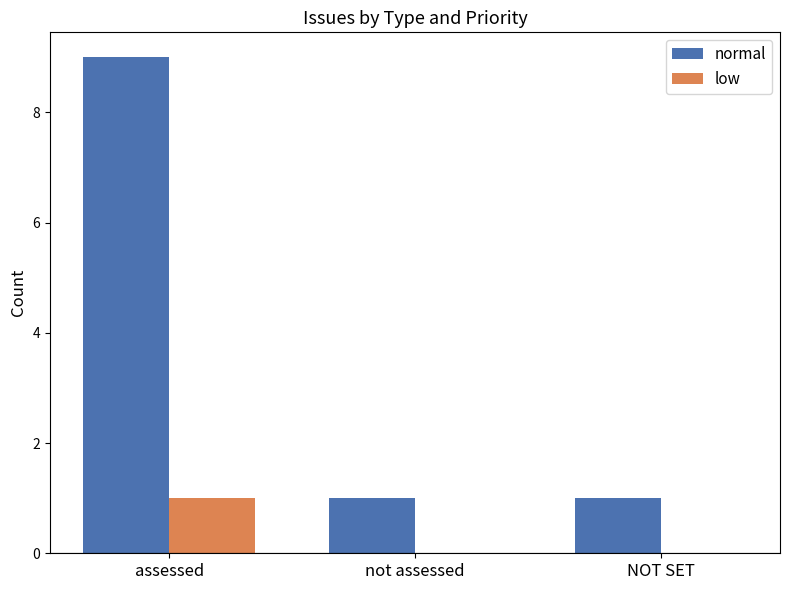

What is the difference between the low values at not assessed and assessed?

1